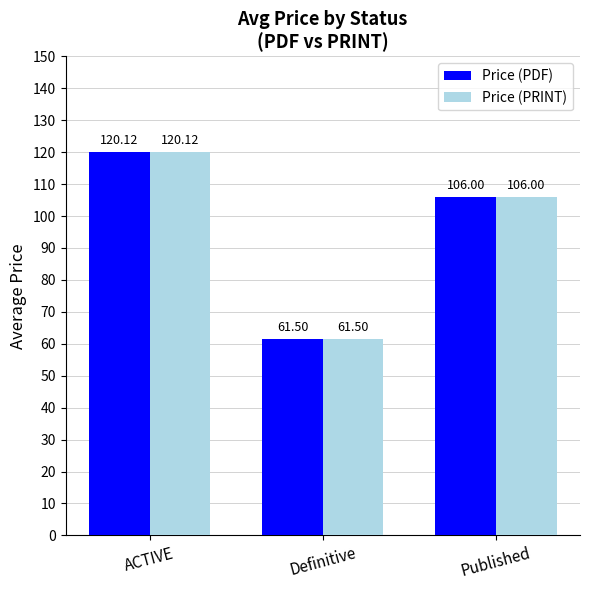

True or false: Price (PRINT) has a value of 106.0 at Published.

True